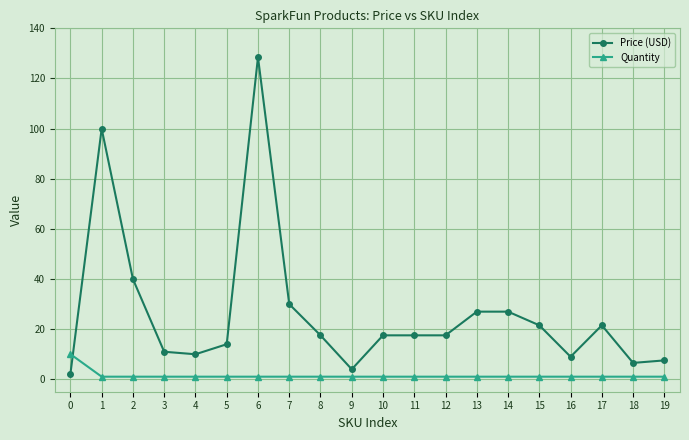

Which series has the largest range (max minus min)?

Price (USD)